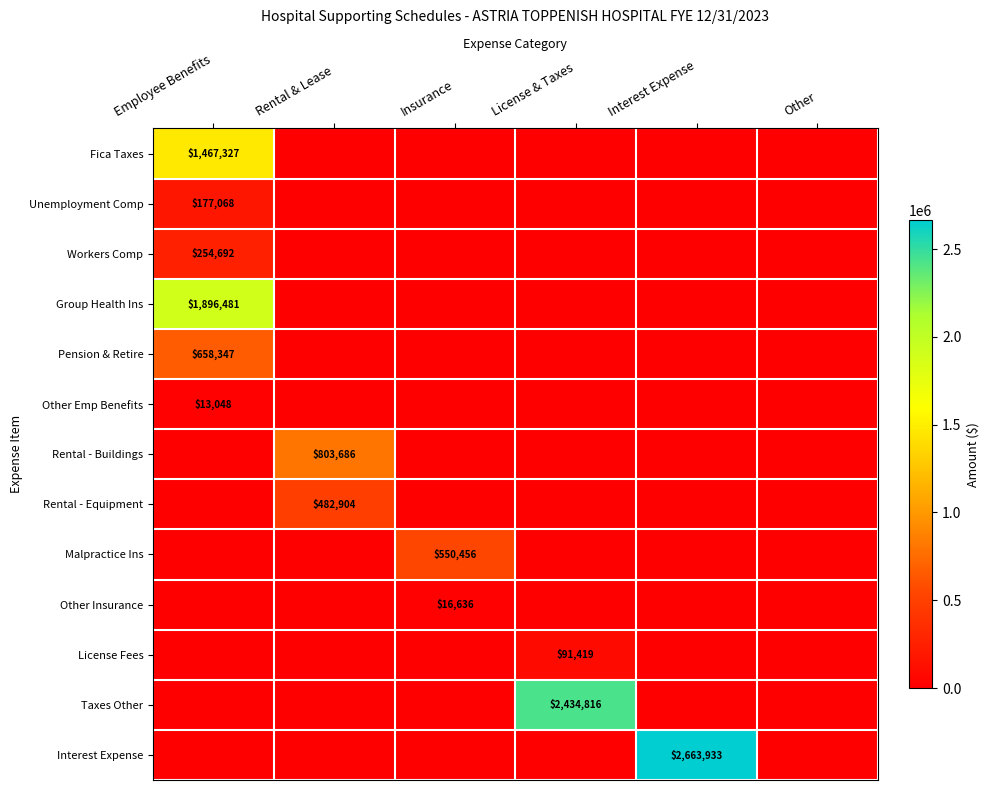

Which series has the largest range (max minus min)?

Interest Expense